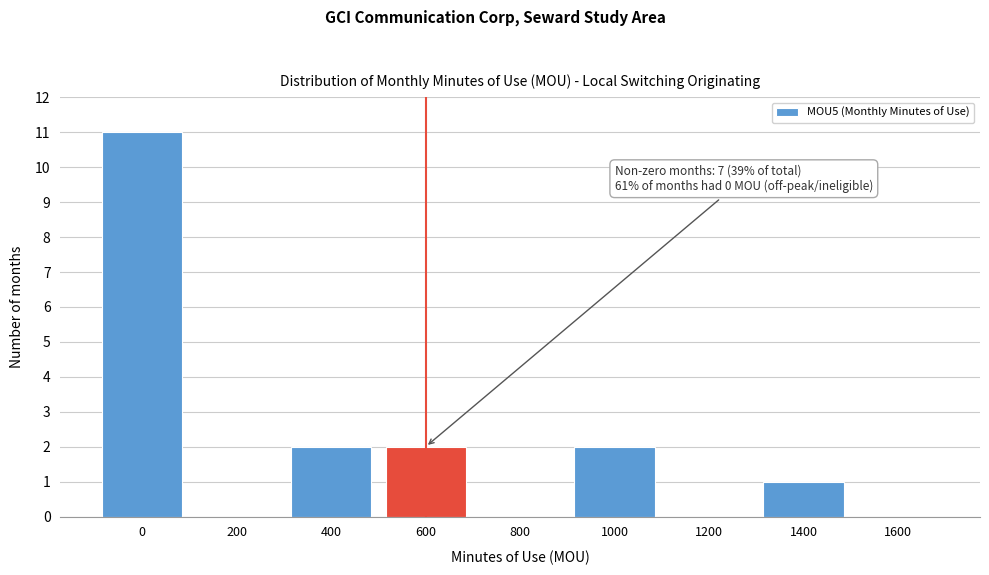

Reading left to right, extract all data points from this chart.

0=11	200=0	400=2	600=2	800=0	1000=2	1200=0	1400=1	1600=0